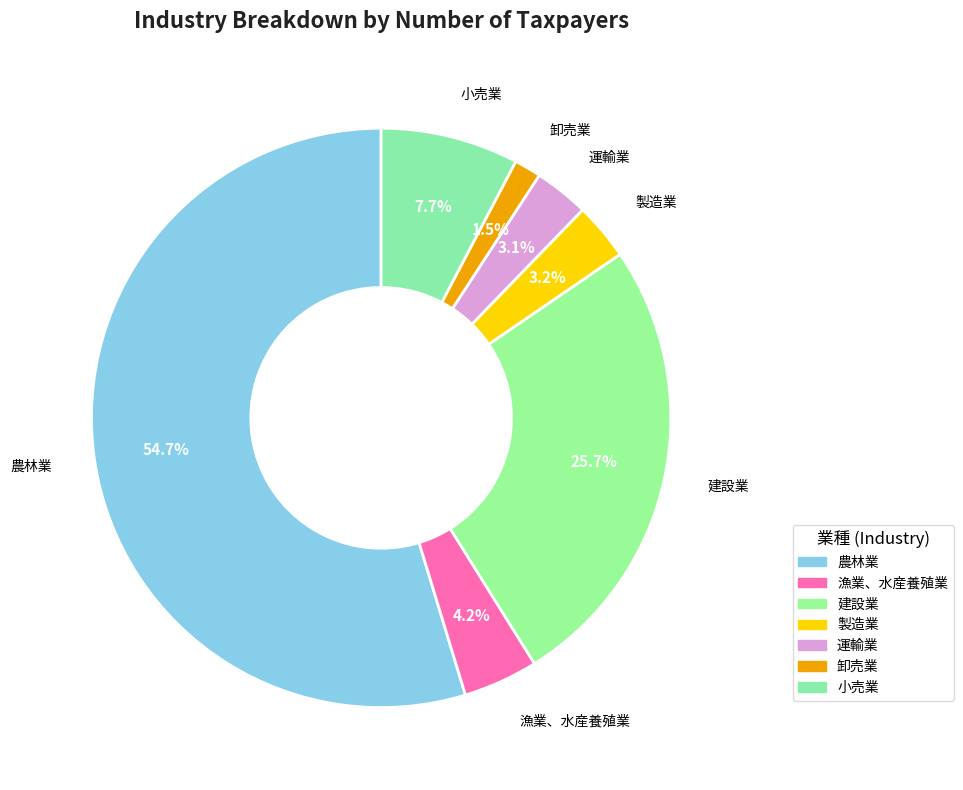

True or false: 卸売業 accounts for 12% of the total.

False